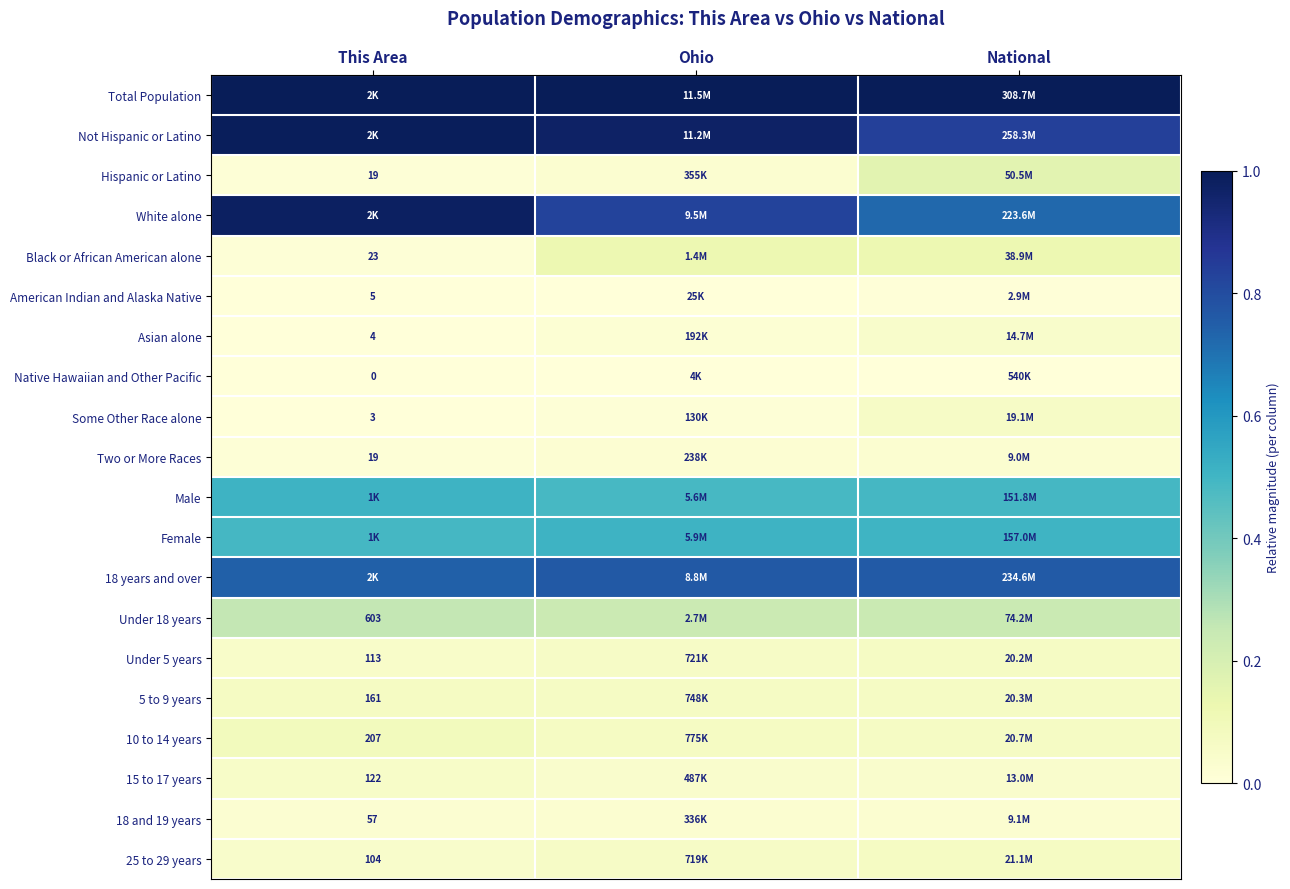

At National, list the series in order from smallest to largest.

Native Hawaiian and Other Pacific, American Indian and Alaska Native, Two or More Races, 18 and 19 years, 15 to 17 years, Asian alone, Some Other Race alone, Under 5 years, 5 to 9 years, 10 to 14 years, 25 to 29 years, Black or African American alone, Hispanic or Latino, Under 18 years, Male, Female, White alone, 18 years and over, Not Hispanic or Latino, Total Population